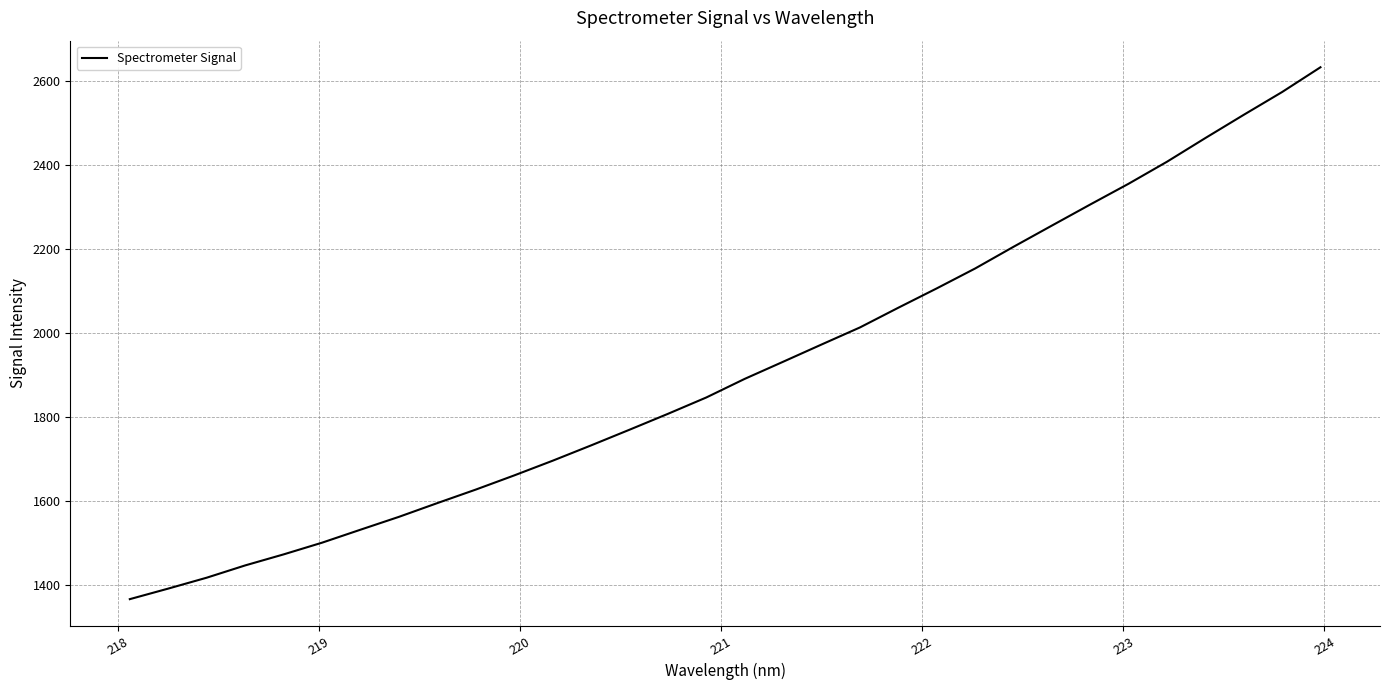

What is the greatest value displayed?

2632.2